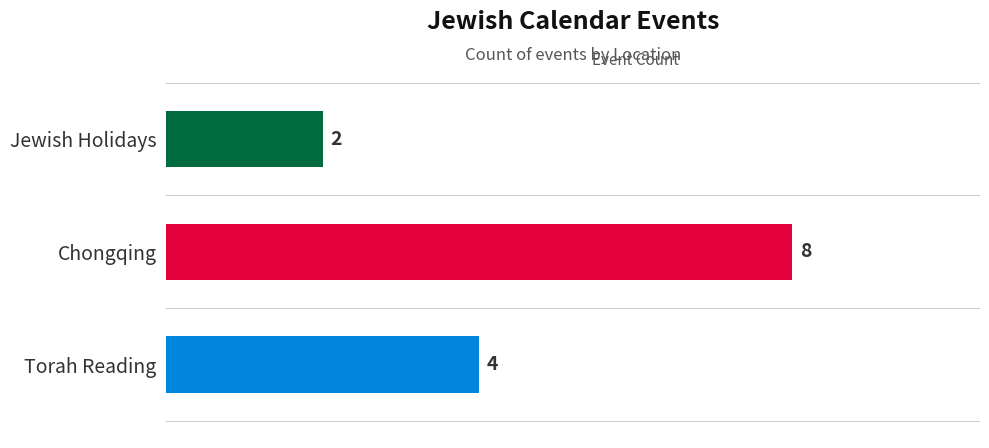

What is the change in value from Jewish Holidays to Torah Reading?

+2